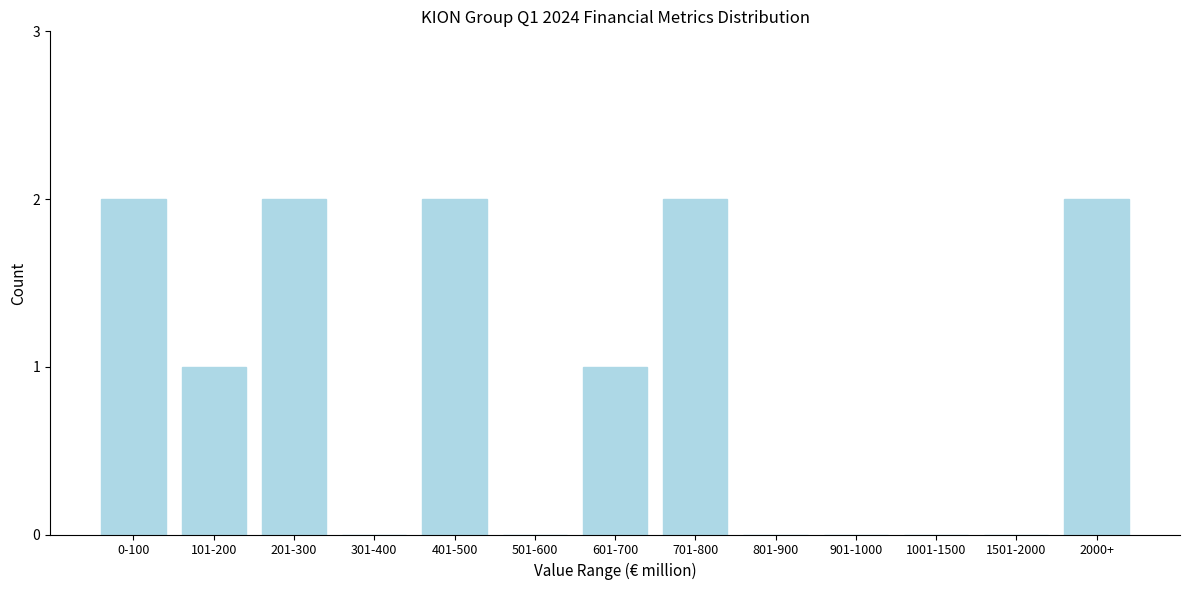

Reading left to right, extract all data points from this chart.

0-100=2	101-200=1	201-300=2	301-400=0	401-500=2	501-600=0	601-700=1	701-800=2	801-900=0	901-1000=0	1001-1500=0	1501-2000=0	2000+=2